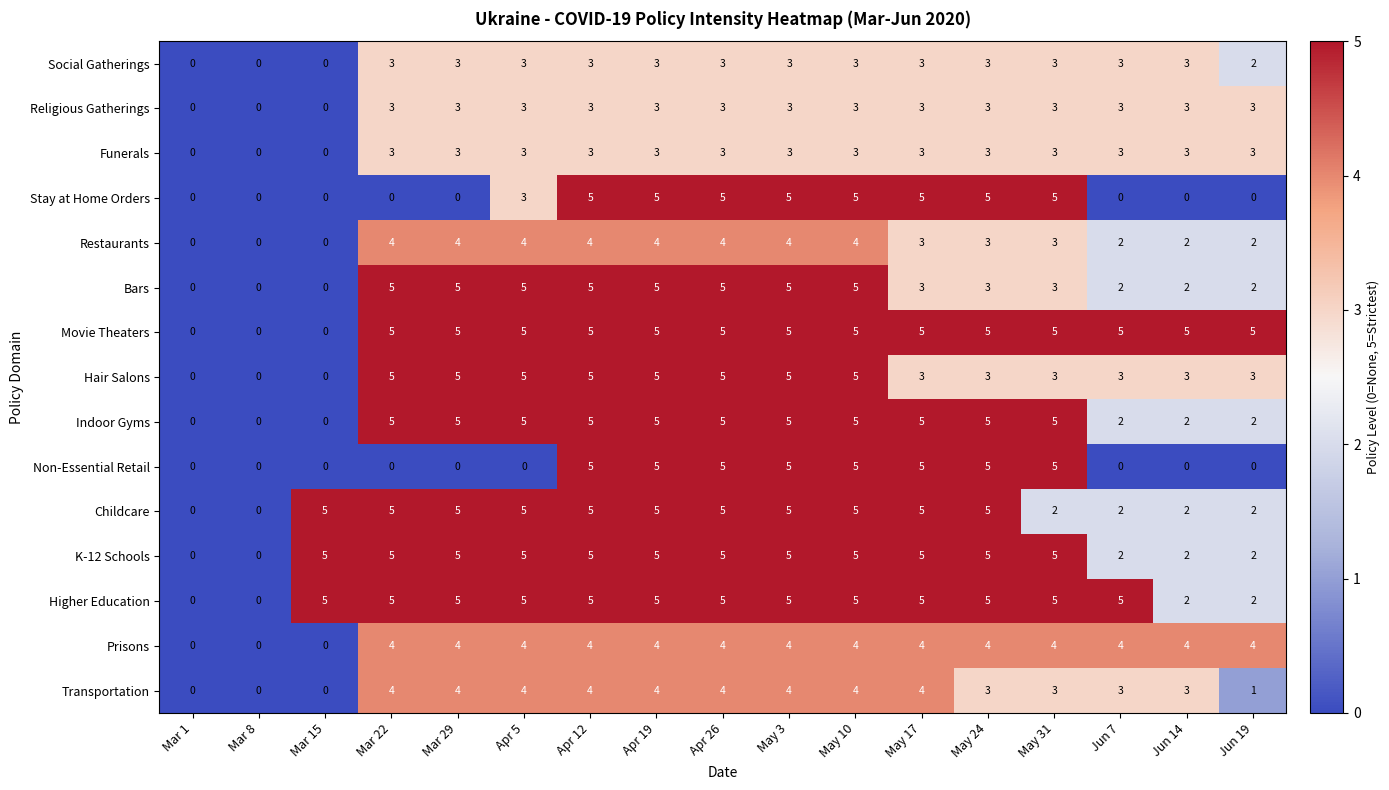

How many distinct data groups are displayed?

15